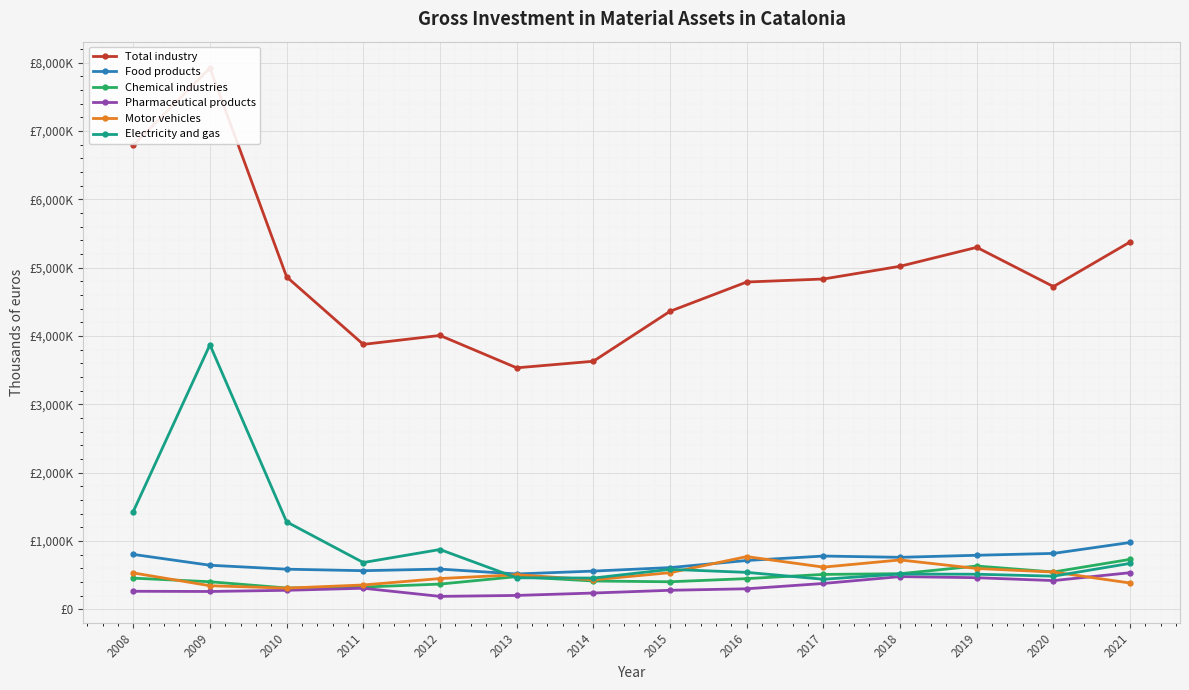

What is the sum of all Chemical industries values?

6571735